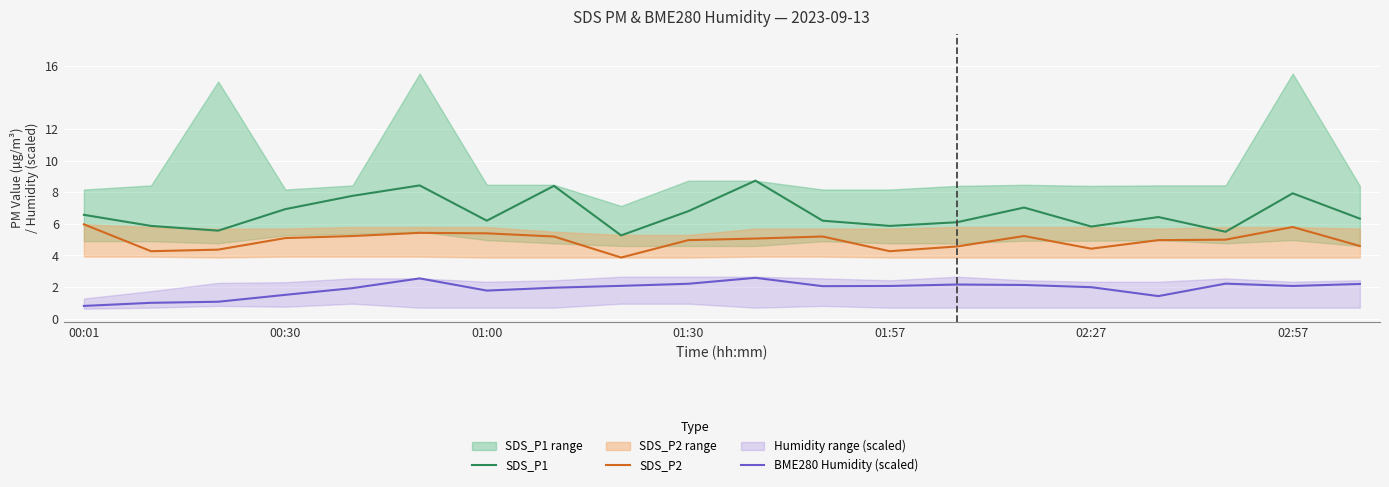

Reading right to left, list all the values displayed in this chart.

SDS_P1: 6.3	7.9	5.5	6.4	5.8	7.0	6.1	5.9	6.2	8.7	6.8	5.3	8.4	6.2	8.4	7.8	6.9	5.6	5.9	6.6
SDS_P2: 4.6	5.8	5.0	5.0	4.4	5.2	4.6	4.3	5.2	5.1	5.0	3.9	5.2	5.4	5.4	5.2	5.1	4.4	4.3	6.0
BME280 Humidity (scaled): 2.2	2.1	2.2	1.4	2.0	2.1	2.2	2.1	2.1	2.6	2.2	2.1	2.0	1.8	2.6	1.9	1.5	1.1	1.0	0.8